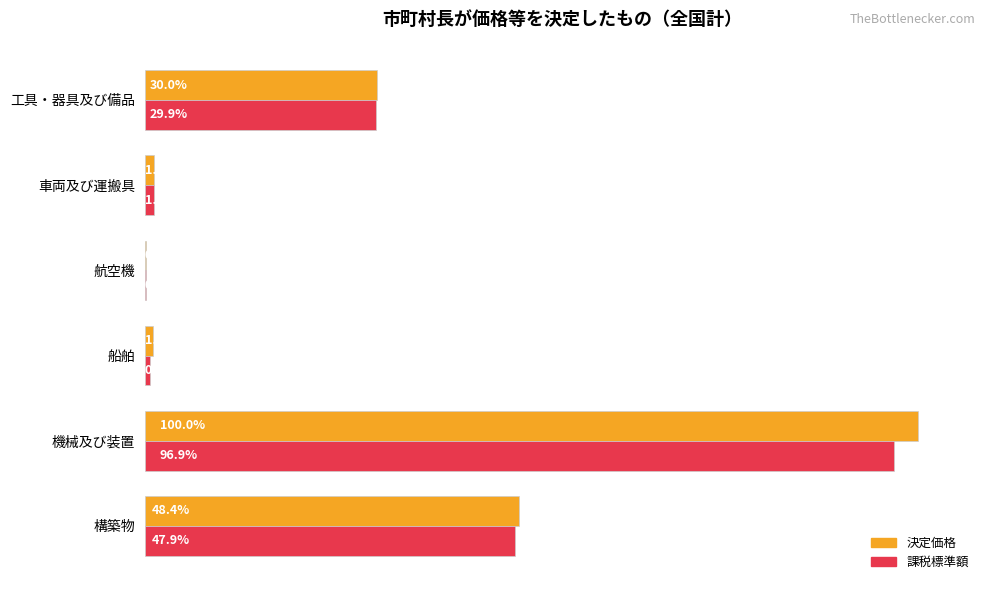

What are all the series names shown in the legend?

決定価格, 課税標準額